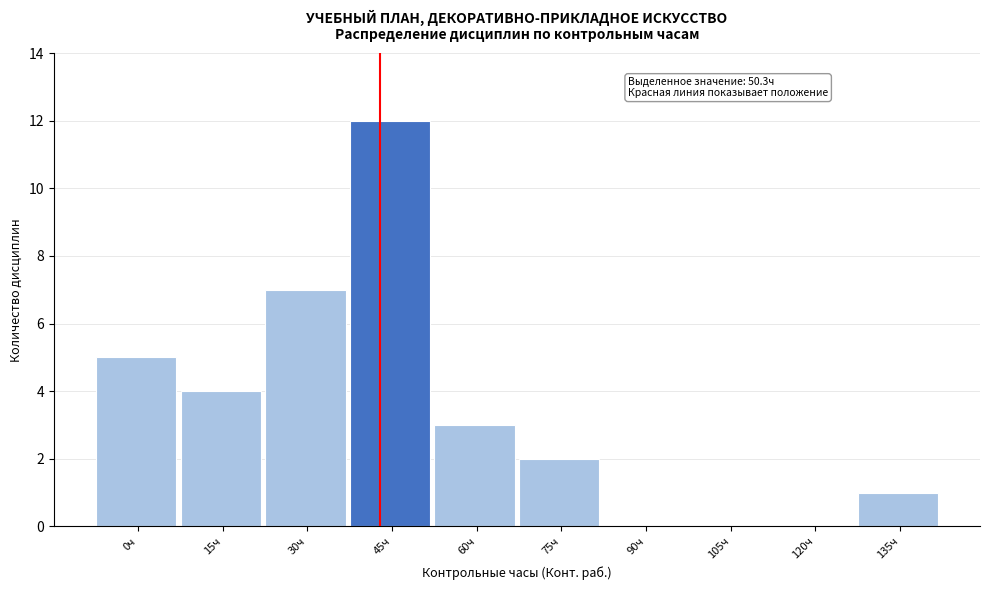

Reading left to right, what are all the values shown in this chart?

0ч=5	15ч=4	30ч=7	45ч=12	60ч=3	75ч=2	90ч=0	105ч=0	120ч=0	135ч=1